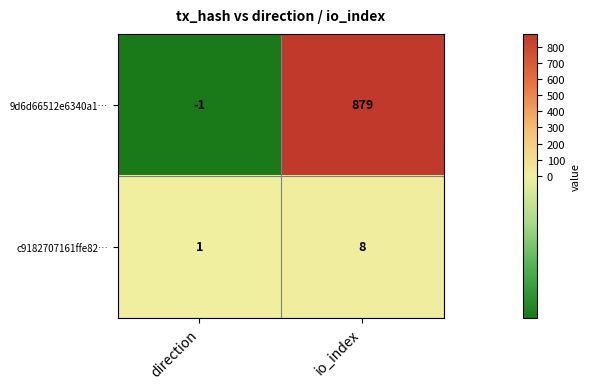

What is the sum of all 9d6d66512e6340a1… values?

878